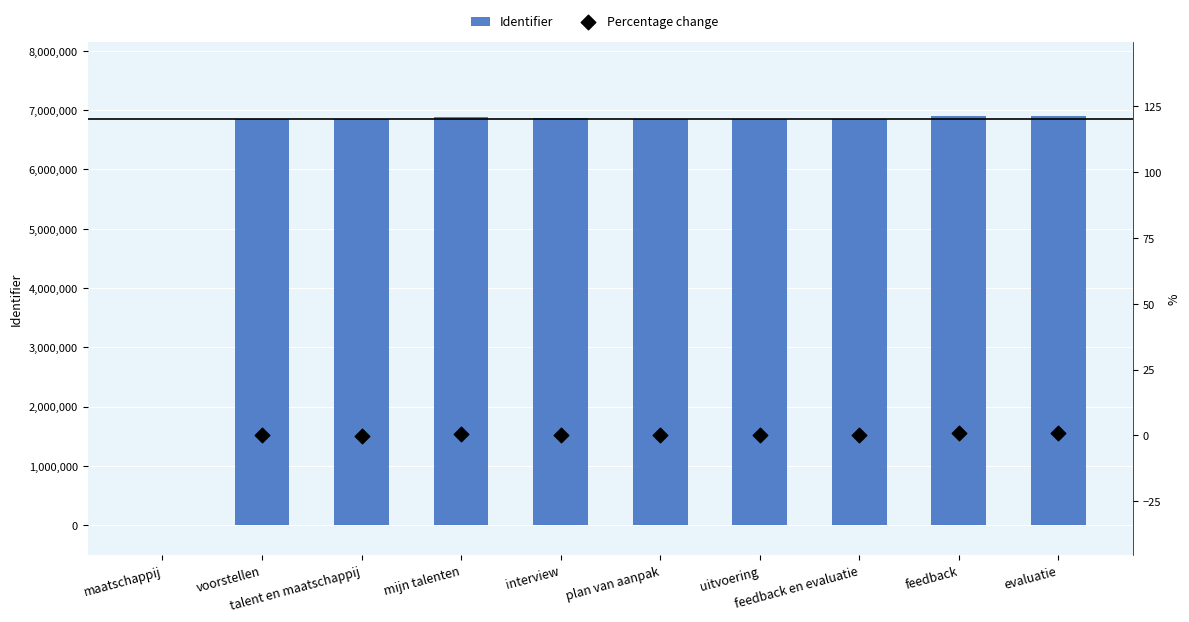

Which series contains the lowest Y value?

Percentage change